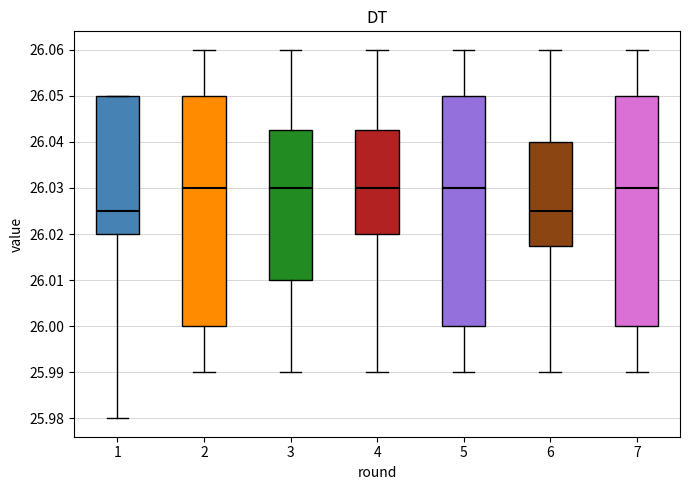

Reading left to right, read every box against the y-axis: the position of its median line, the range the box covers, and the ends of its whiskers. The values are not printed on the chart, so give them approximately, as read against the axis.

1: median 26.025, box 26.020 to 26.050, whiskers 25.980 to 26.050
2: median 26.030, box 26.000 to 26.050, whiskers 25.990 to 26.060
3: median 26.030, box 26.010 to 26.043, whiskers 25.990 to 26.060
4: median 26.030, box 26.020 to 26.043, whiskers 25.990 to 26.060
5: median 26.030, box 26.000 to 26.050, whiskers 25.990 to 26.060
6: median 26.025, box 26.018 to 26.040, whiskers 25.990 to 26.060
7: median 26.030, box 26.000 to 26.050, whiskers 25.990 to 26.060